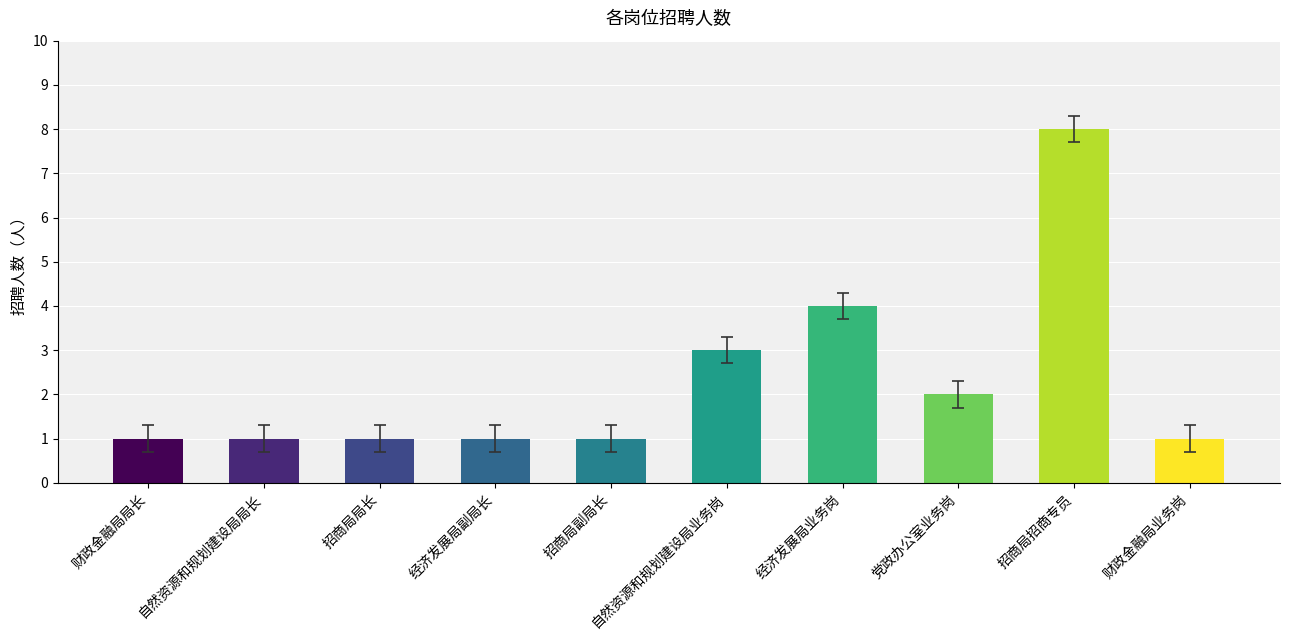

What is the difference between the values at 招商局局长 and 自然资源和规划建设局业务岗?

2